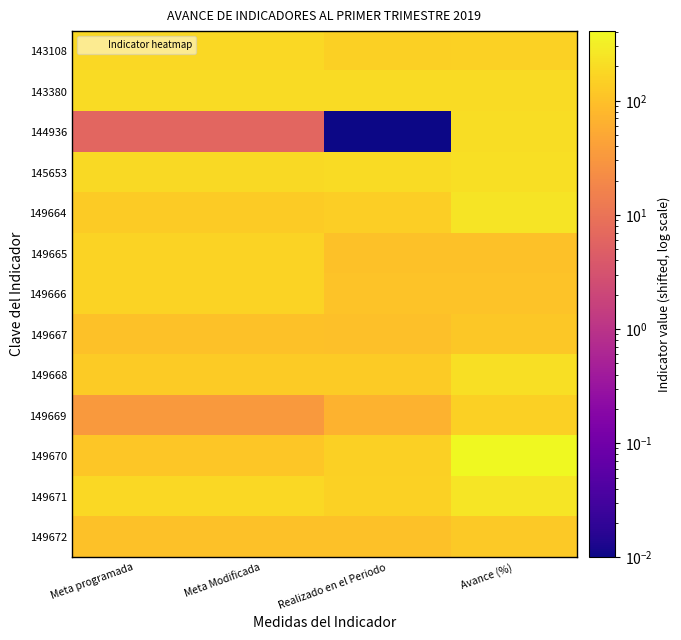

Which category has the highest value across all series?

Avance (%)